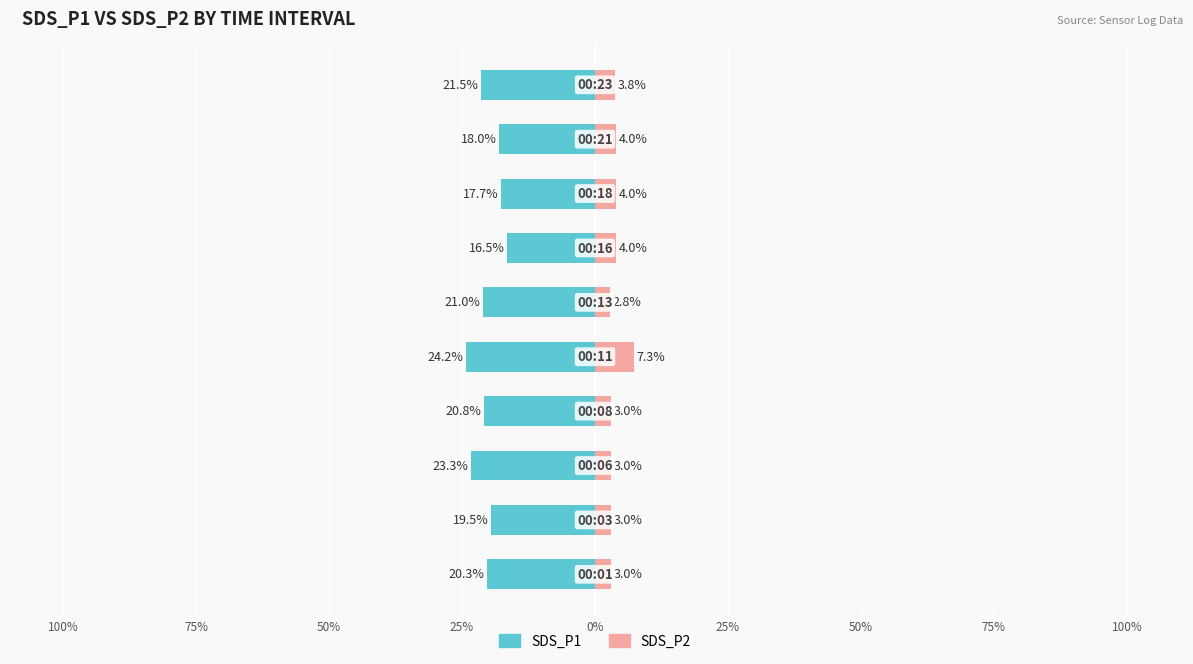

Count the number of categories in the chart.

10